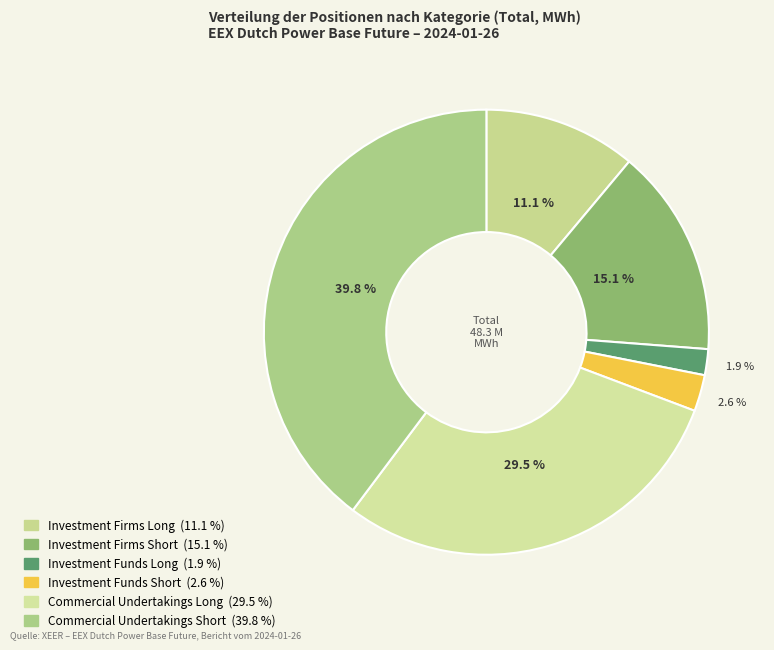

Is there a majority slice in this chart?

No